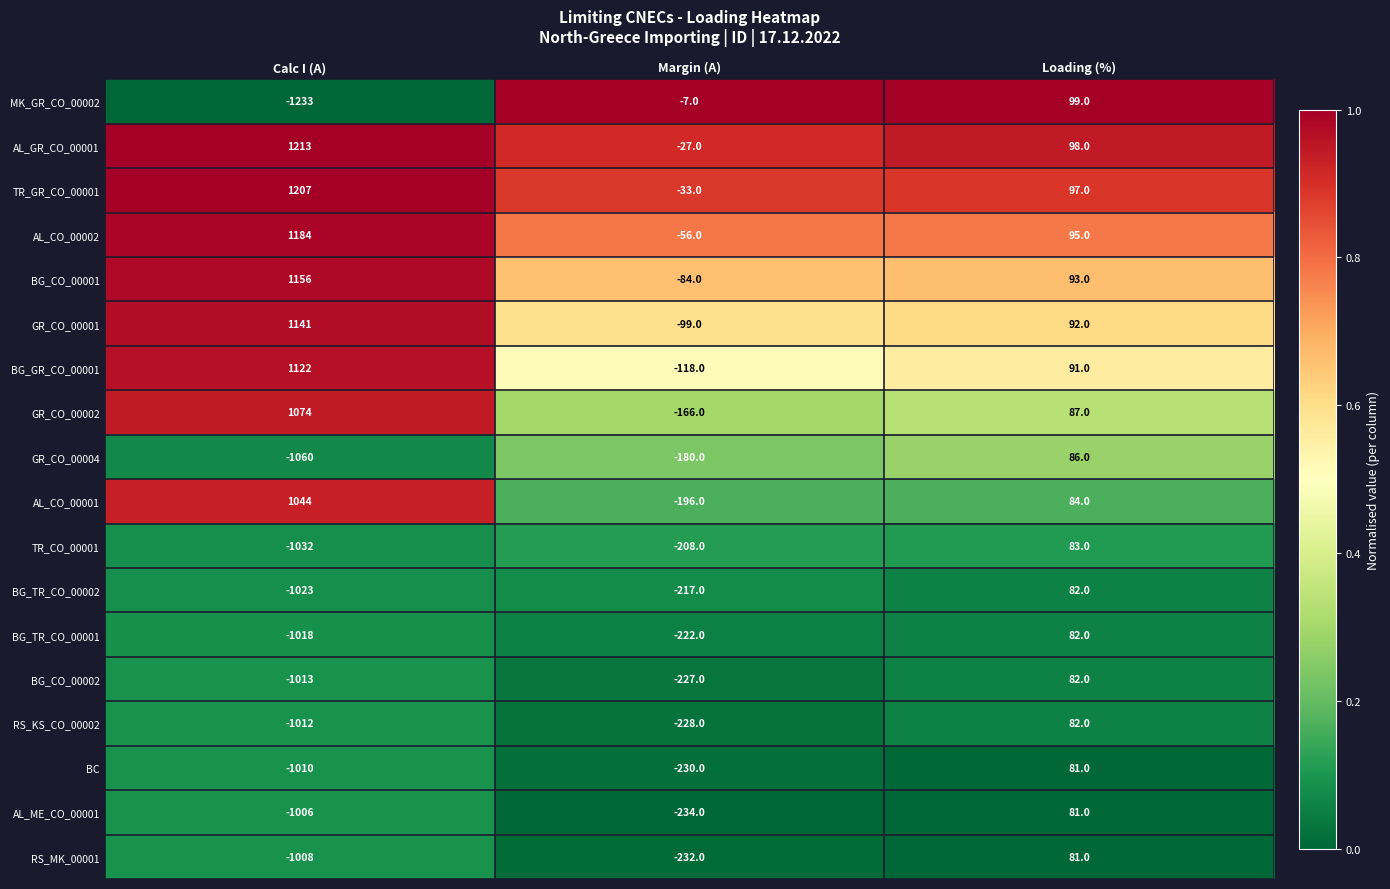

Which series changed the most between Margin (A) and Loading (%)?

AL_ME_CO_00001